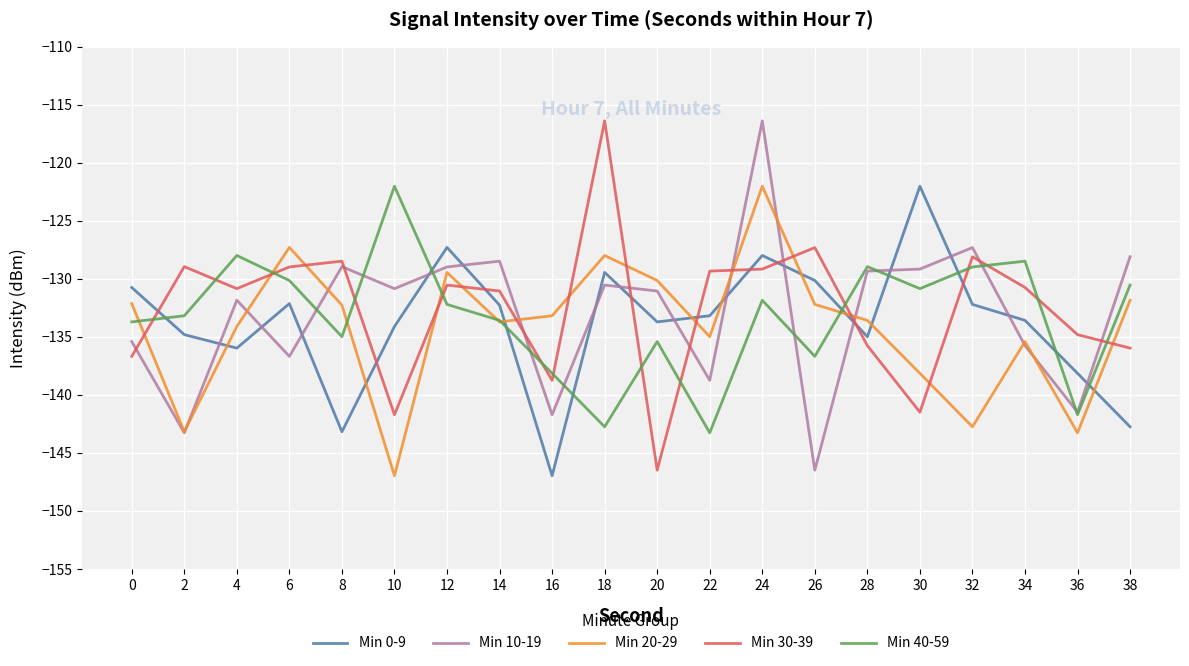

What is the difference between the highest and lowest values at 8?

14.7